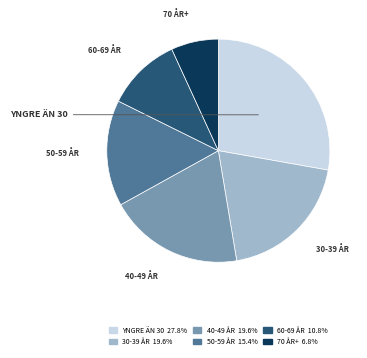

Does any single category account for the majority?

No